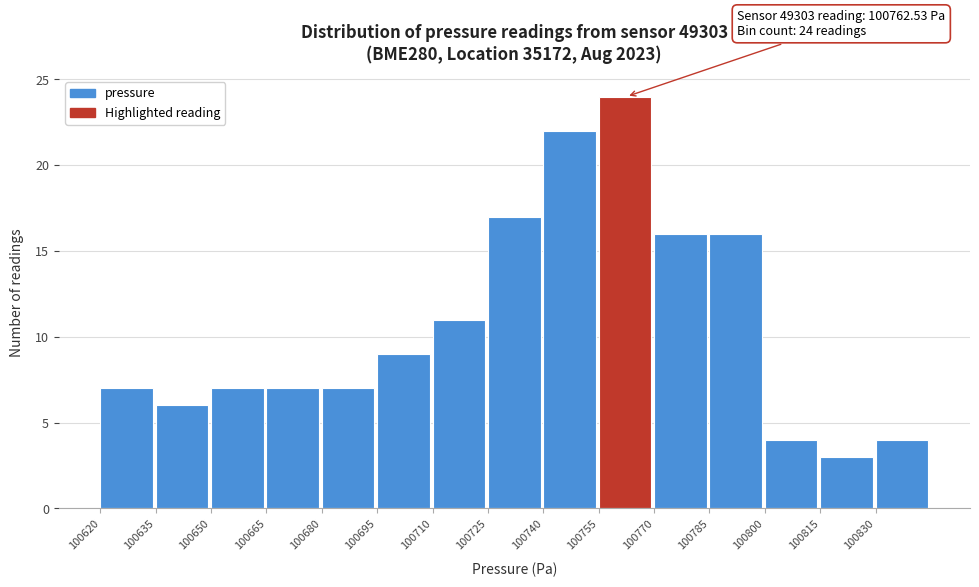

Which range on the x-axis has the tallest bar?

100755 to 100770